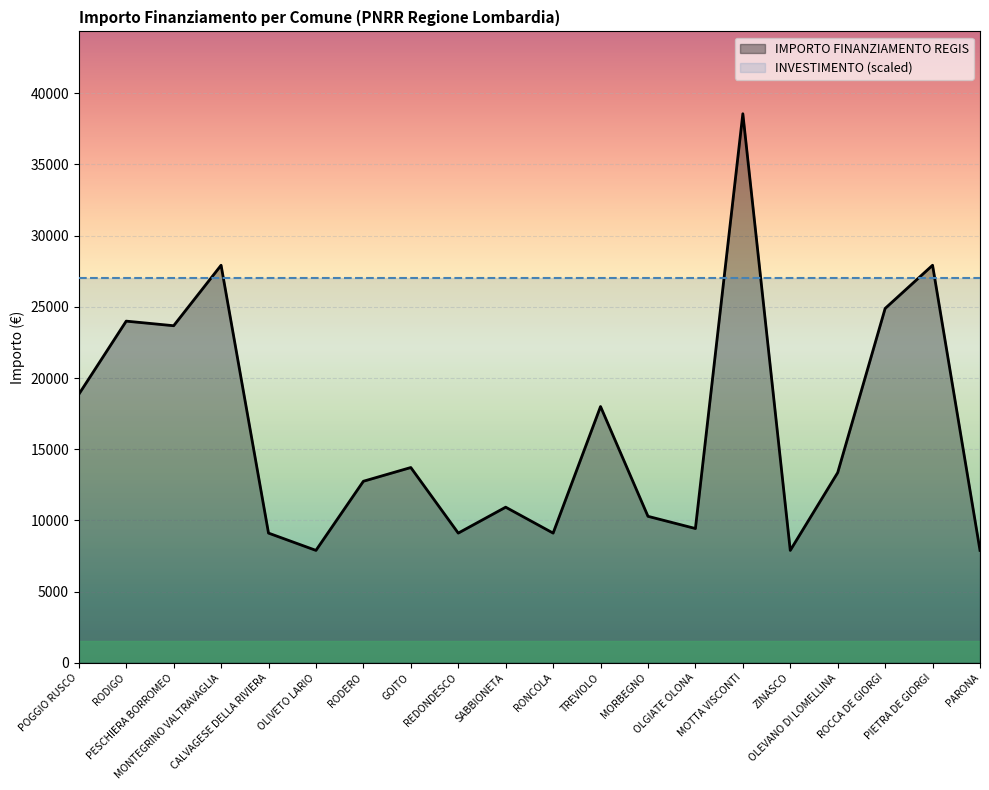

What is the change in value from OLIVETO LARIO to RONCOLA?

+1214